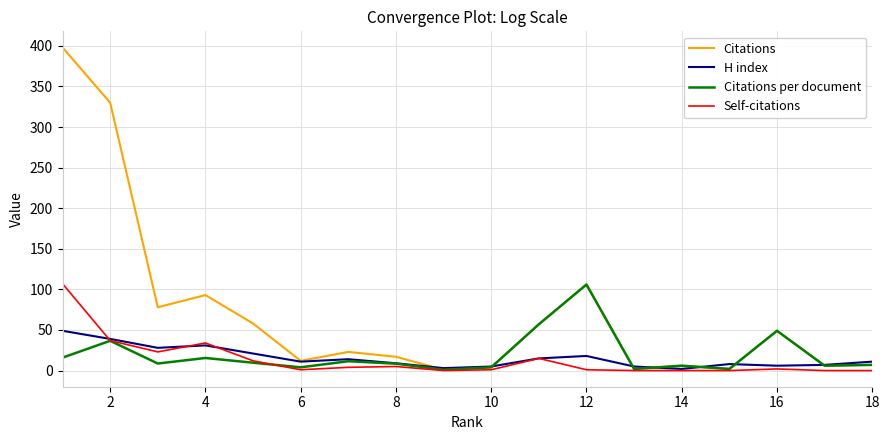

Which series has the largest range (max minus min)?

Citations